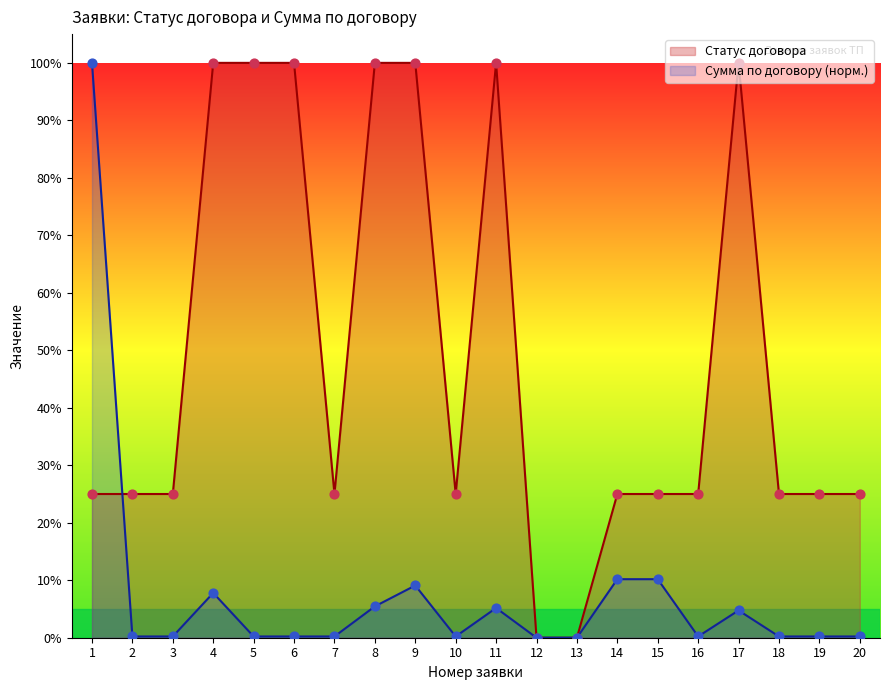

What are all the series names shown in the legend?

Статус договора, Сумма по договору (норм.)